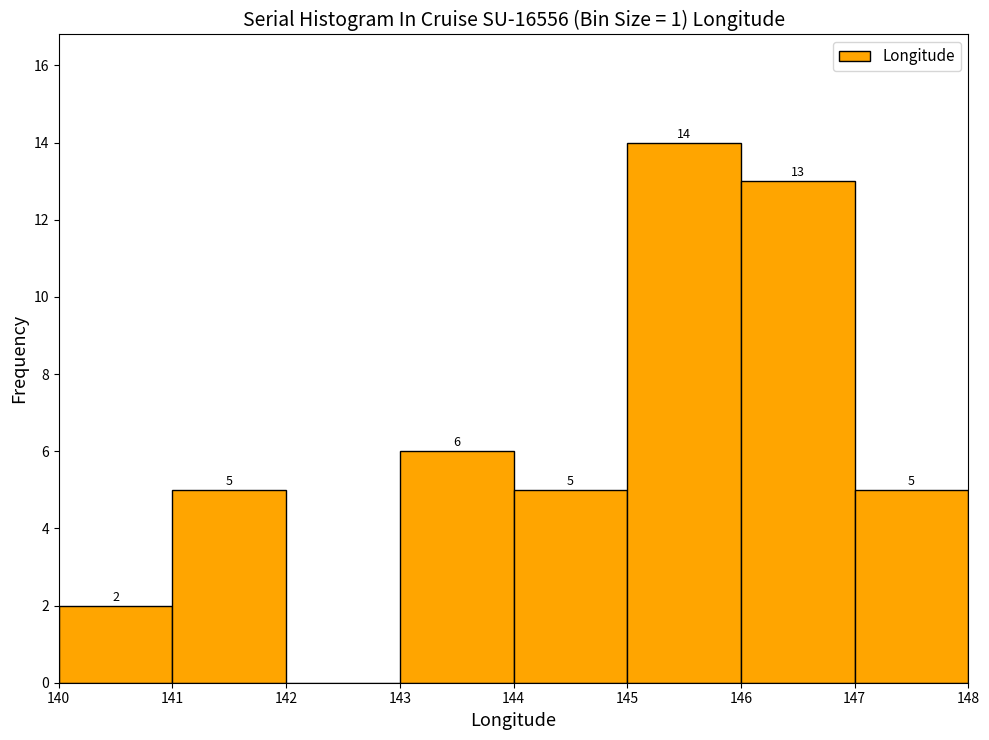

Over which range of the x-axis is the bar tallest?

145 to 146